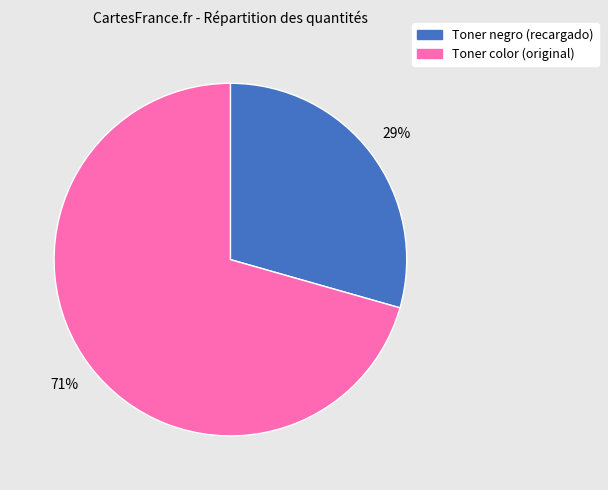

What percentage is the Toner color (original) slice, to the nearest percent?

71%